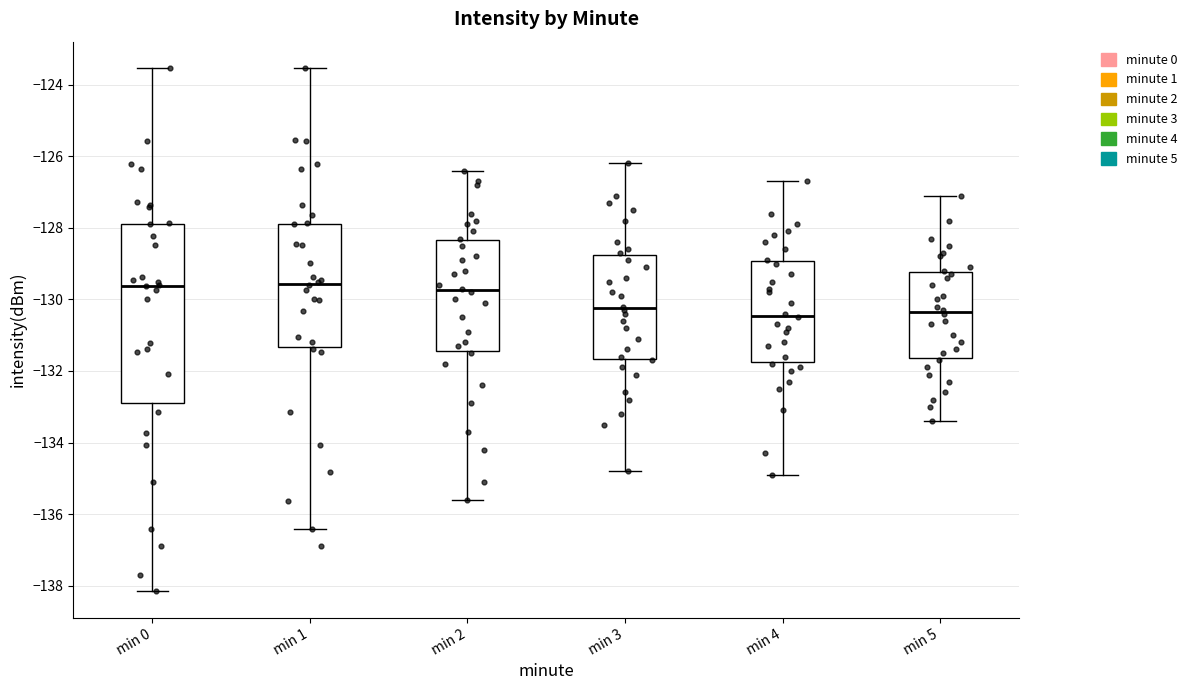

Comparing the boxes themselves (not the whiskers), which one is the tallest?

min 0